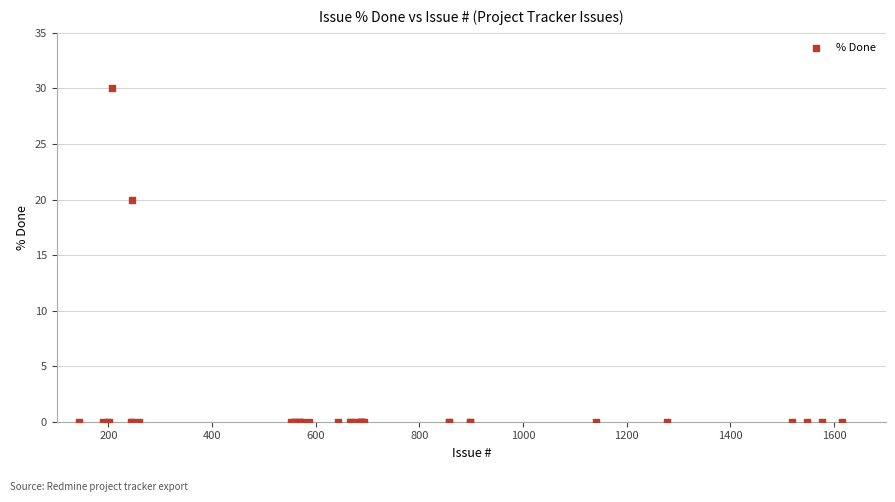

What Y value in the scatter plot is closest to 15?

20